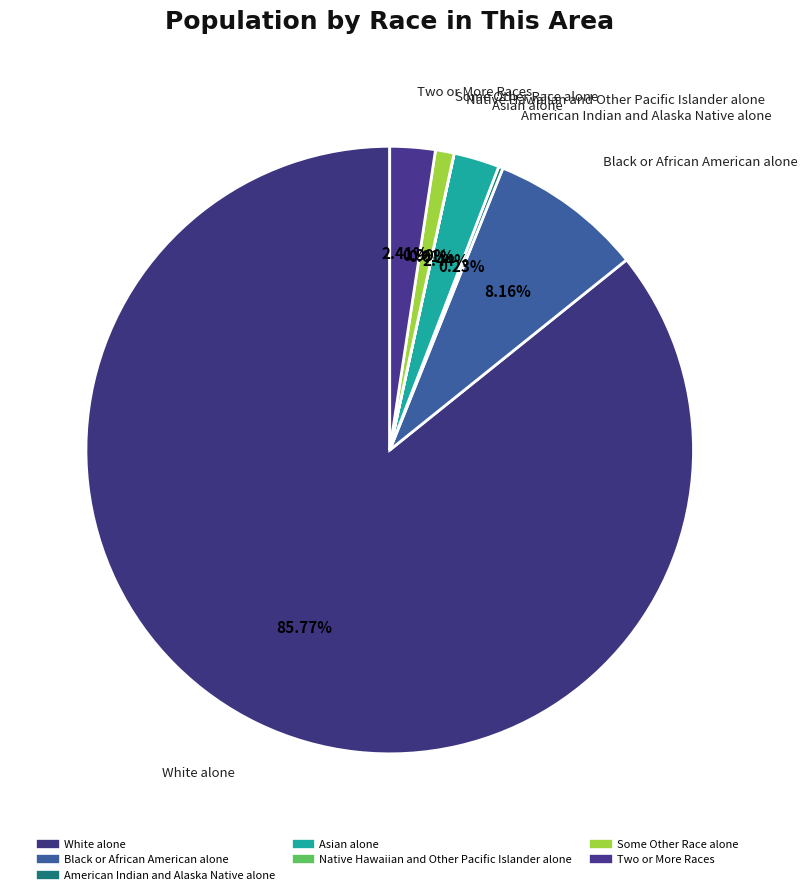

Is it true that Two or More Races is 2% of the pie?

True